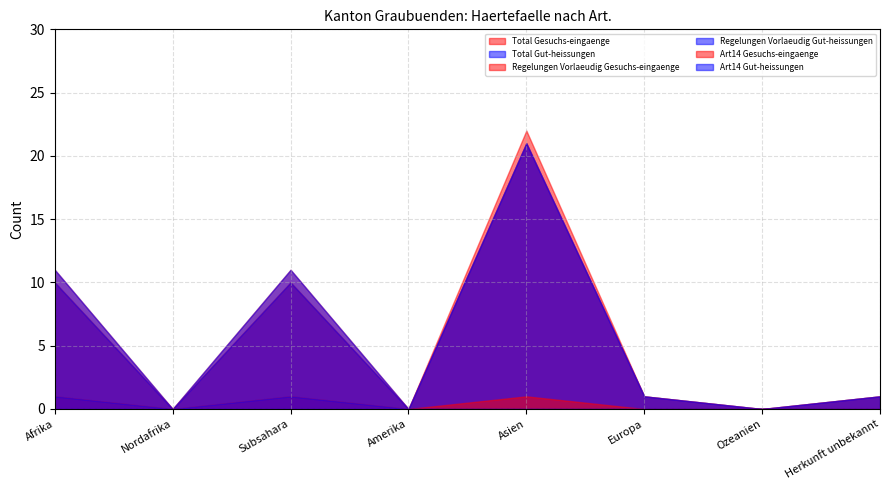

How many categories are shown in the chart?

8